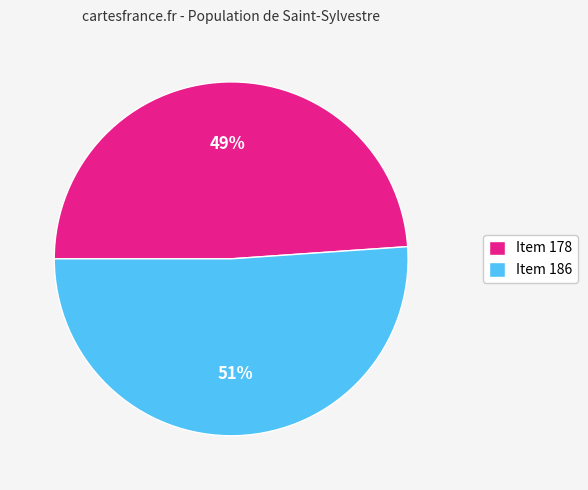

Does Item 178 account for over 50% of the chart?

No